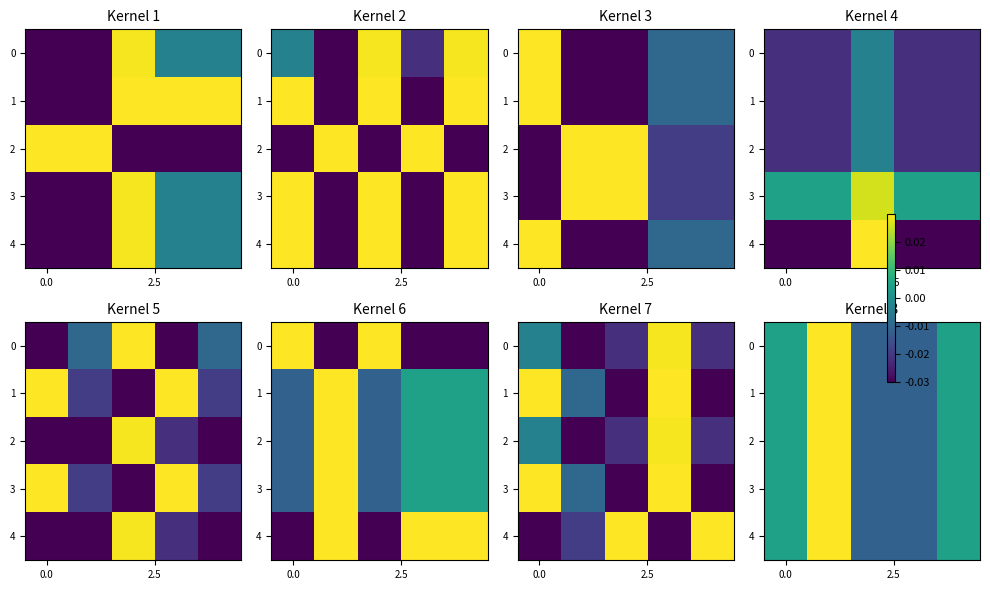

At how many categories does at least one series exceed 0?

3